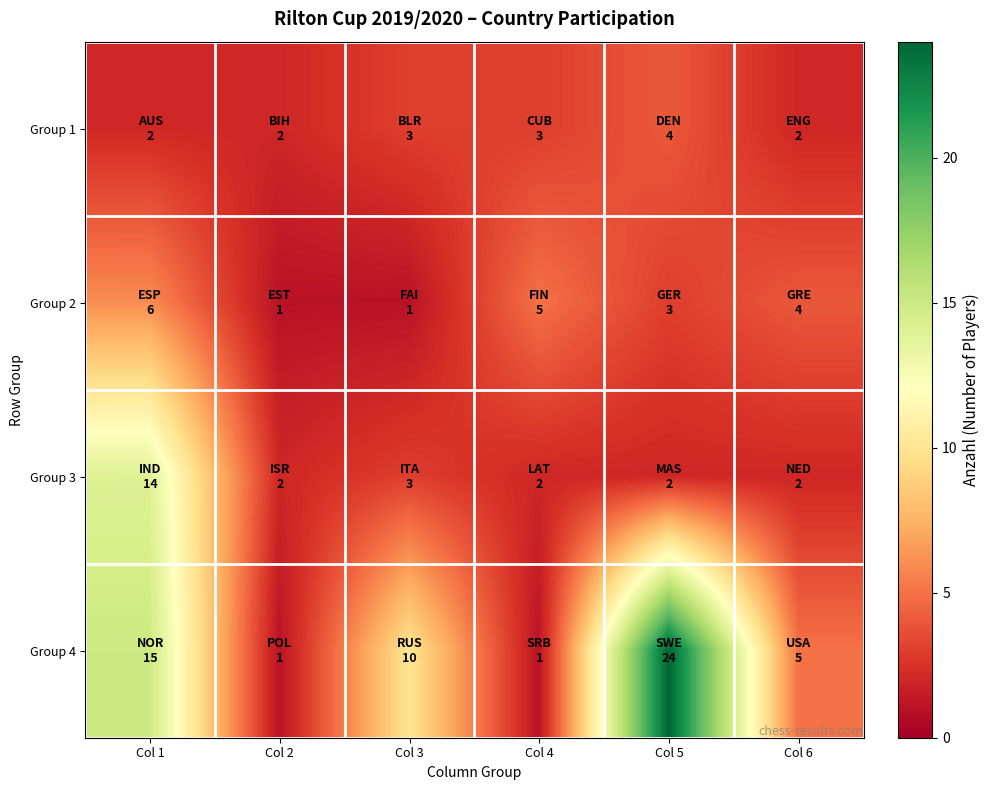

What is the spread (max minus min) of values at Col 2?

1